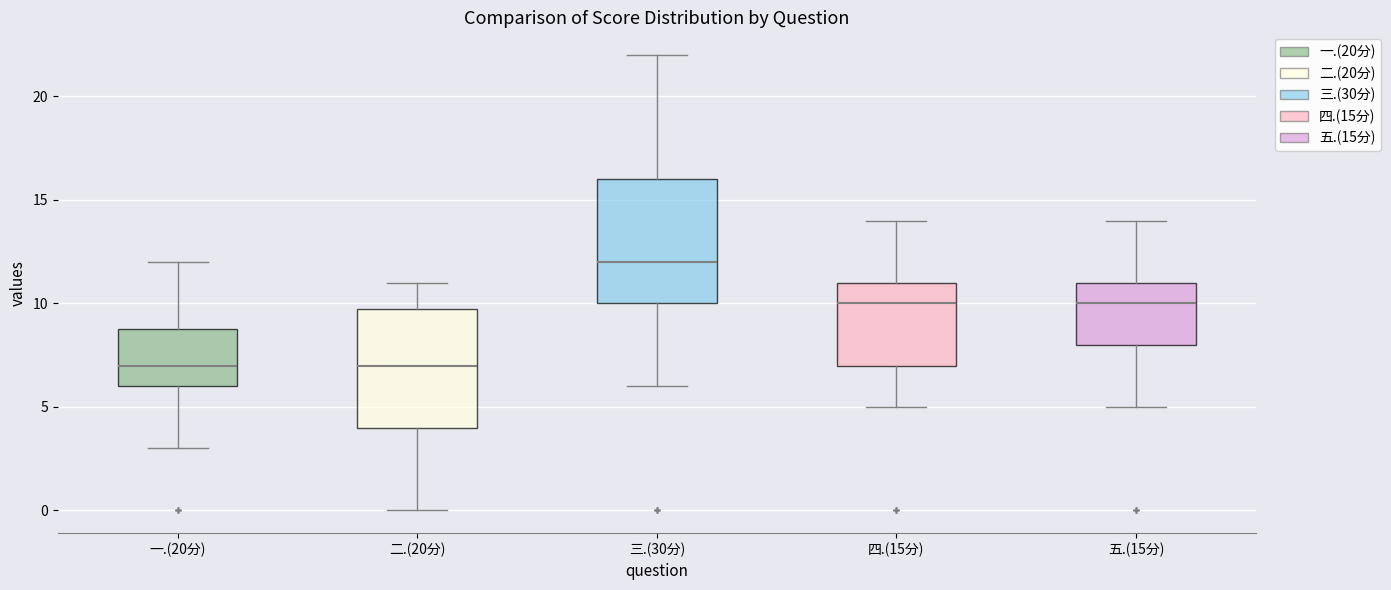

Reading left to right, read every box against the y-axis: the position of its median line, the range the box covers, and the ends of its whiskers. The values are not printed on the chart, so give them approximately, as read against the axis.

一.(20分): median 7, box 6 to 9, whiskers 3 to 12
二.(20分): median 7, box 4 to 10, whiskers 0 to 11
三.(30分): median 12, box 10 to 16, whiskers 6 to 22
四.(15分): median 10, box 7 to 11, whiskers 5 to 14
五.(15分): median 10, box 8 to 11, whiskers 5 to 14